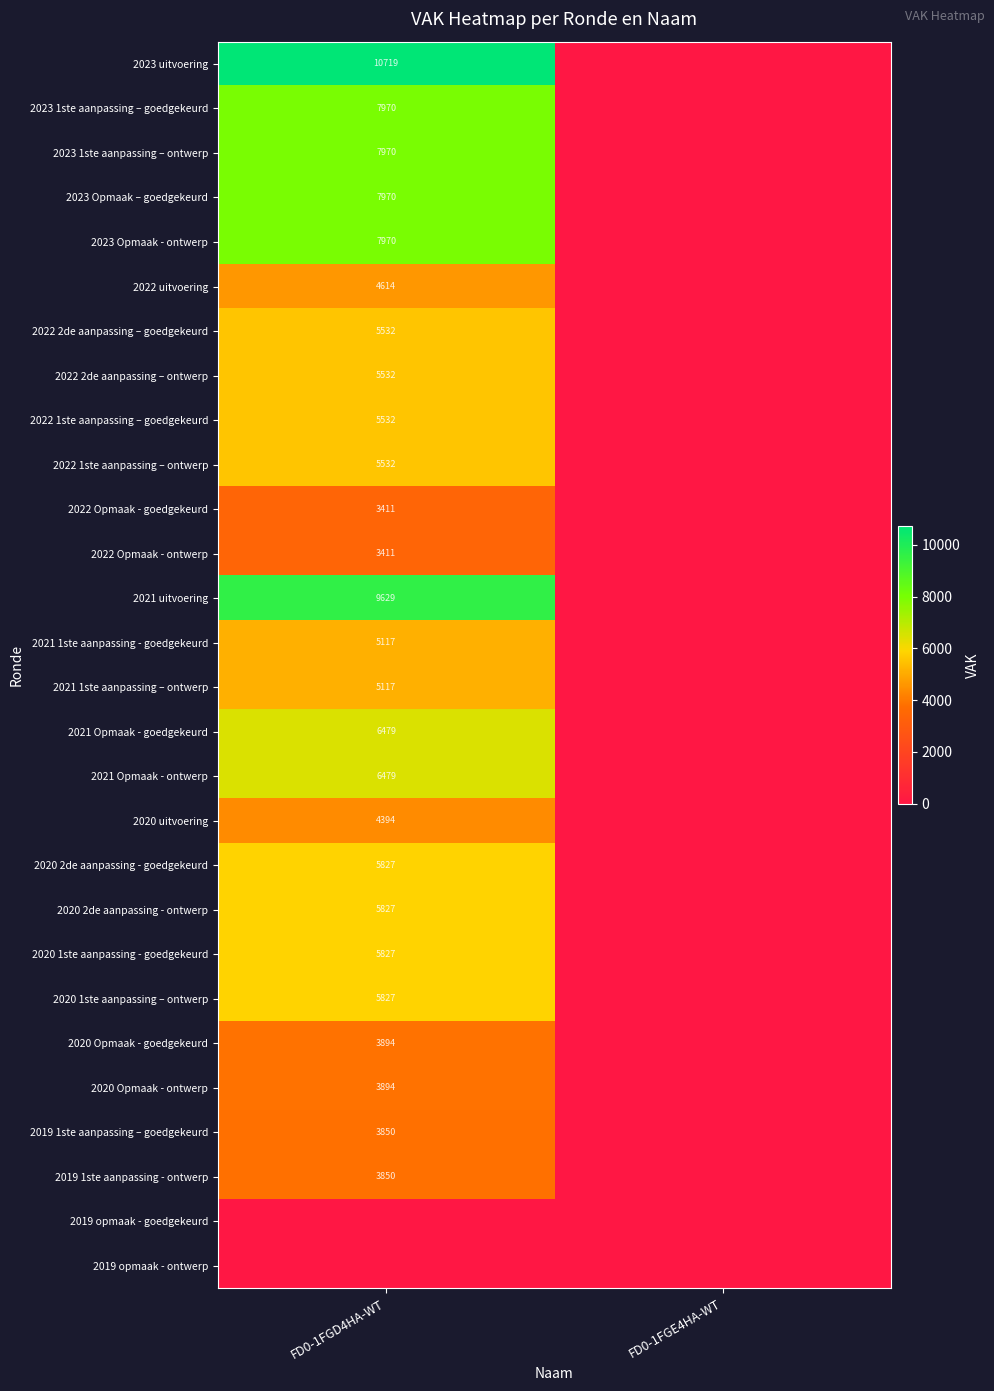

Is it true that 2021 Opmaak - ontwerp equals 3835 at FD0-1FGD4HA-WT?

False